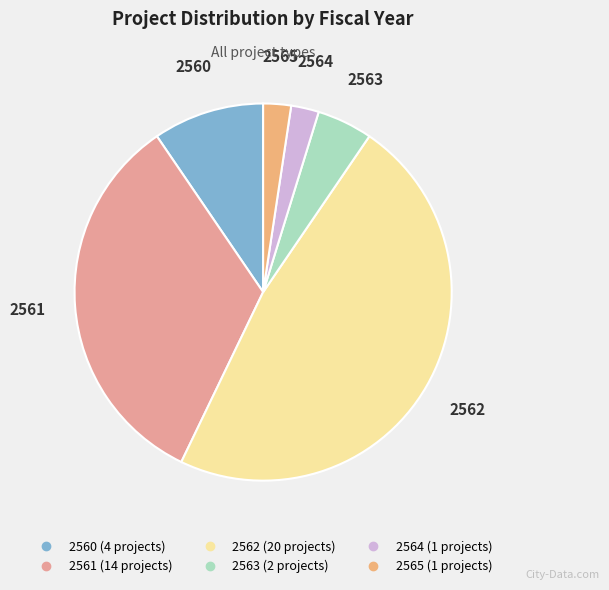

How many slices are in this pie chart?

6